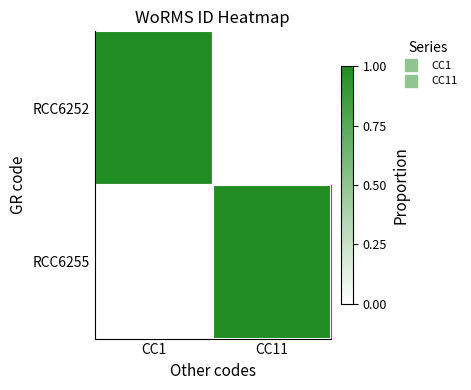

How many categories are shown in the chart?

2